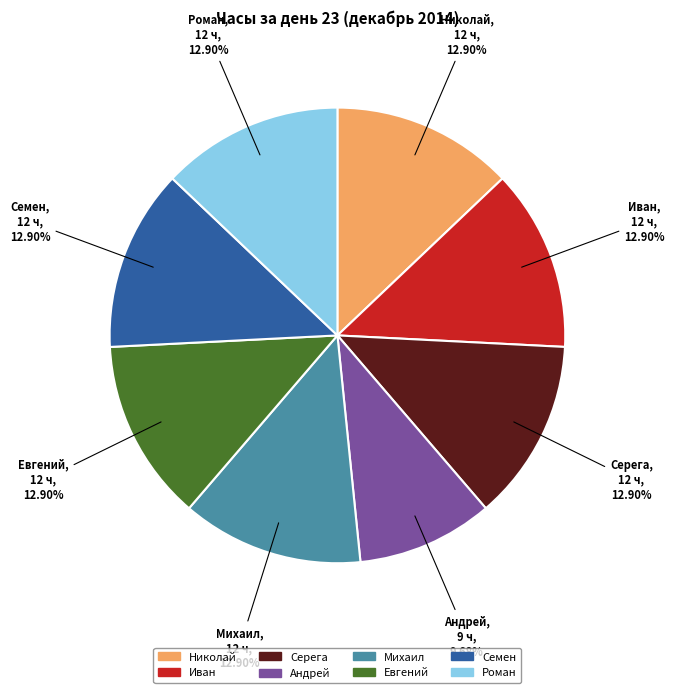

The Иван slice represents 18% of the pie. True or false?

False